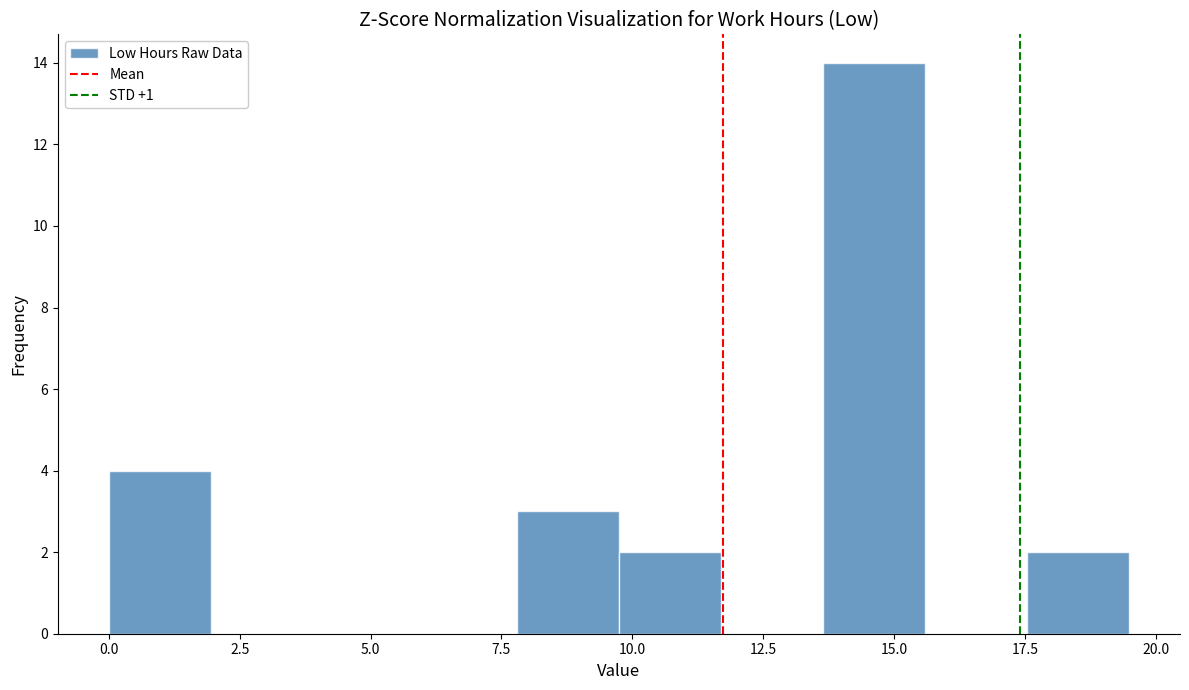

Around what value on the x-axis is the tallest bar? Give the approximate position of its centre, as read against the axis.

14.5